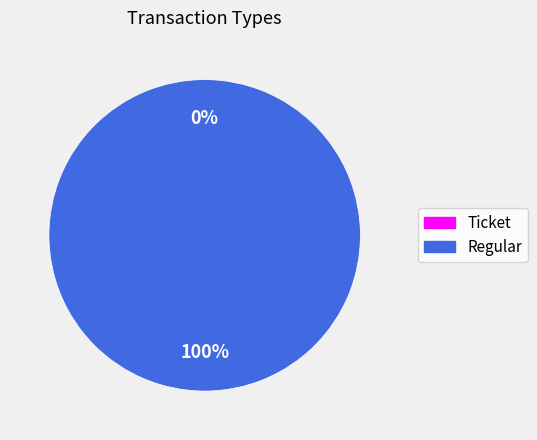

What is the change in value from Ticket to Regular?

+2